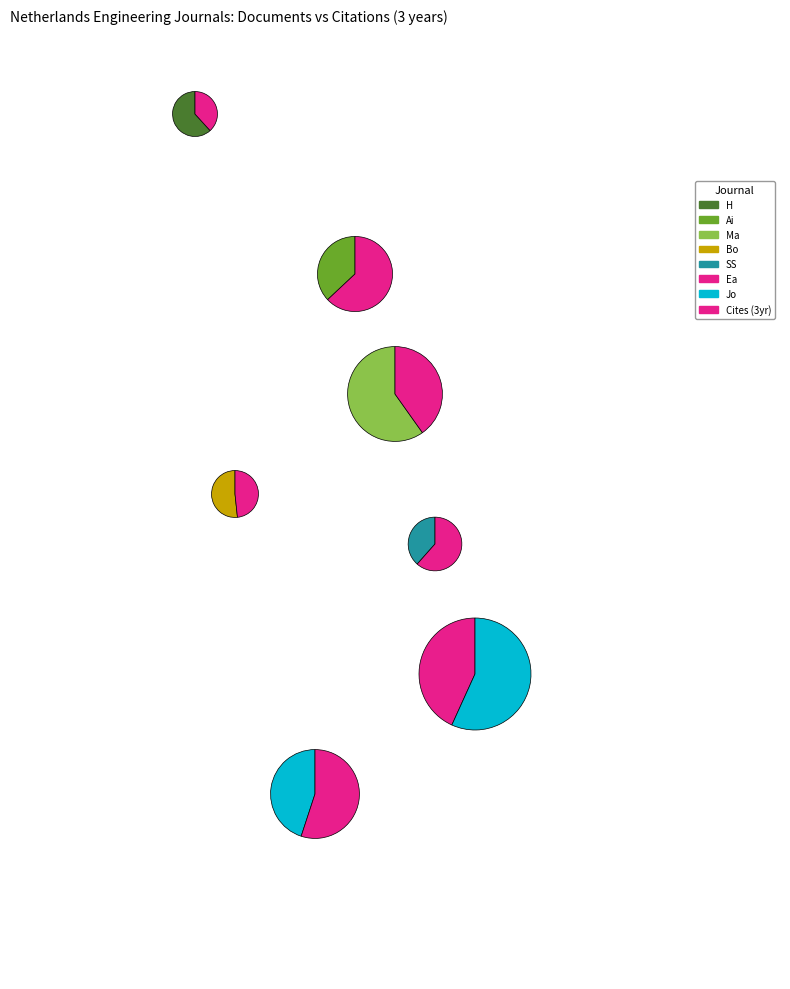

Count the number of slices in the pie.

7